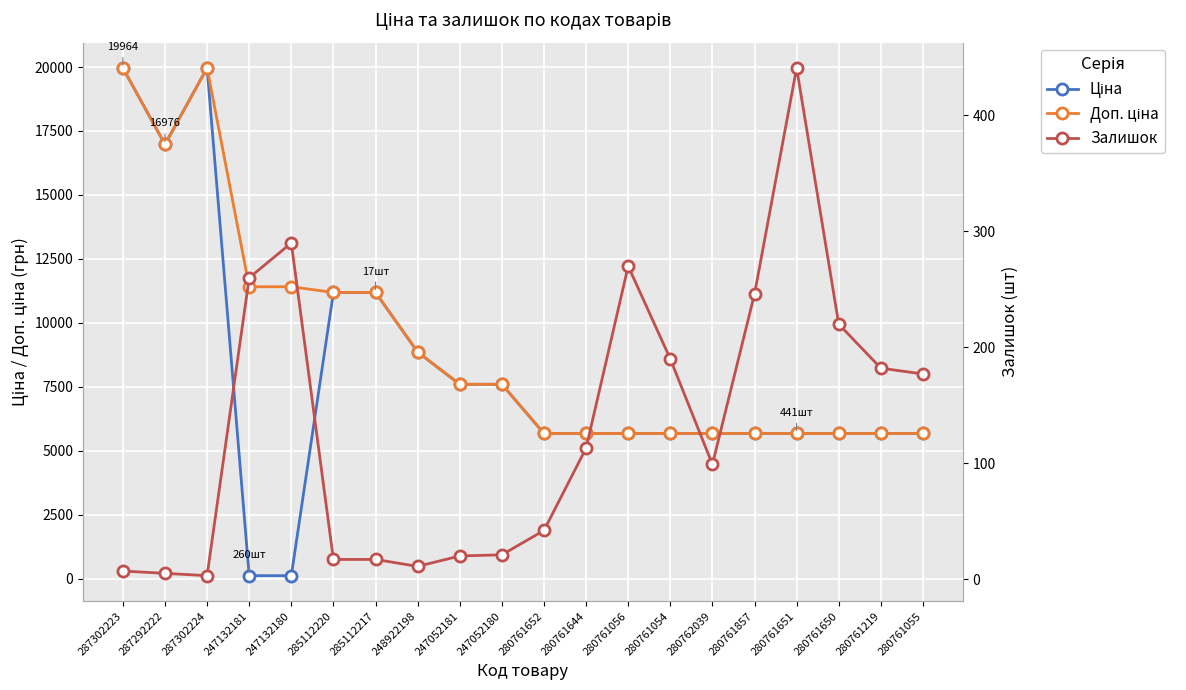

What is the difference between the maximum and minimum values in the Доп. ціна series?

14290.3